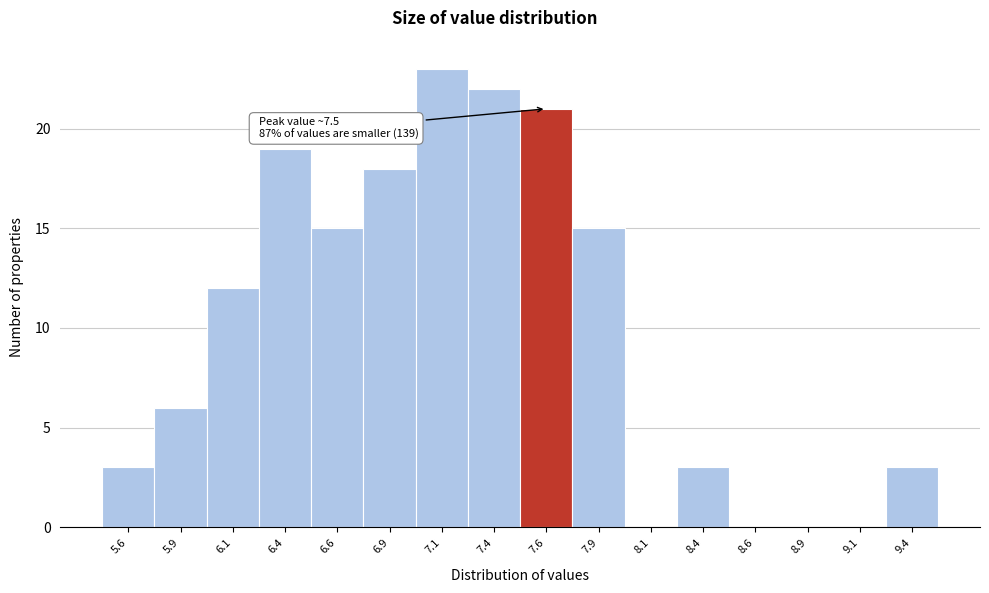

Which range on the x-axis has the tallest bar?

7.00 to 7.25